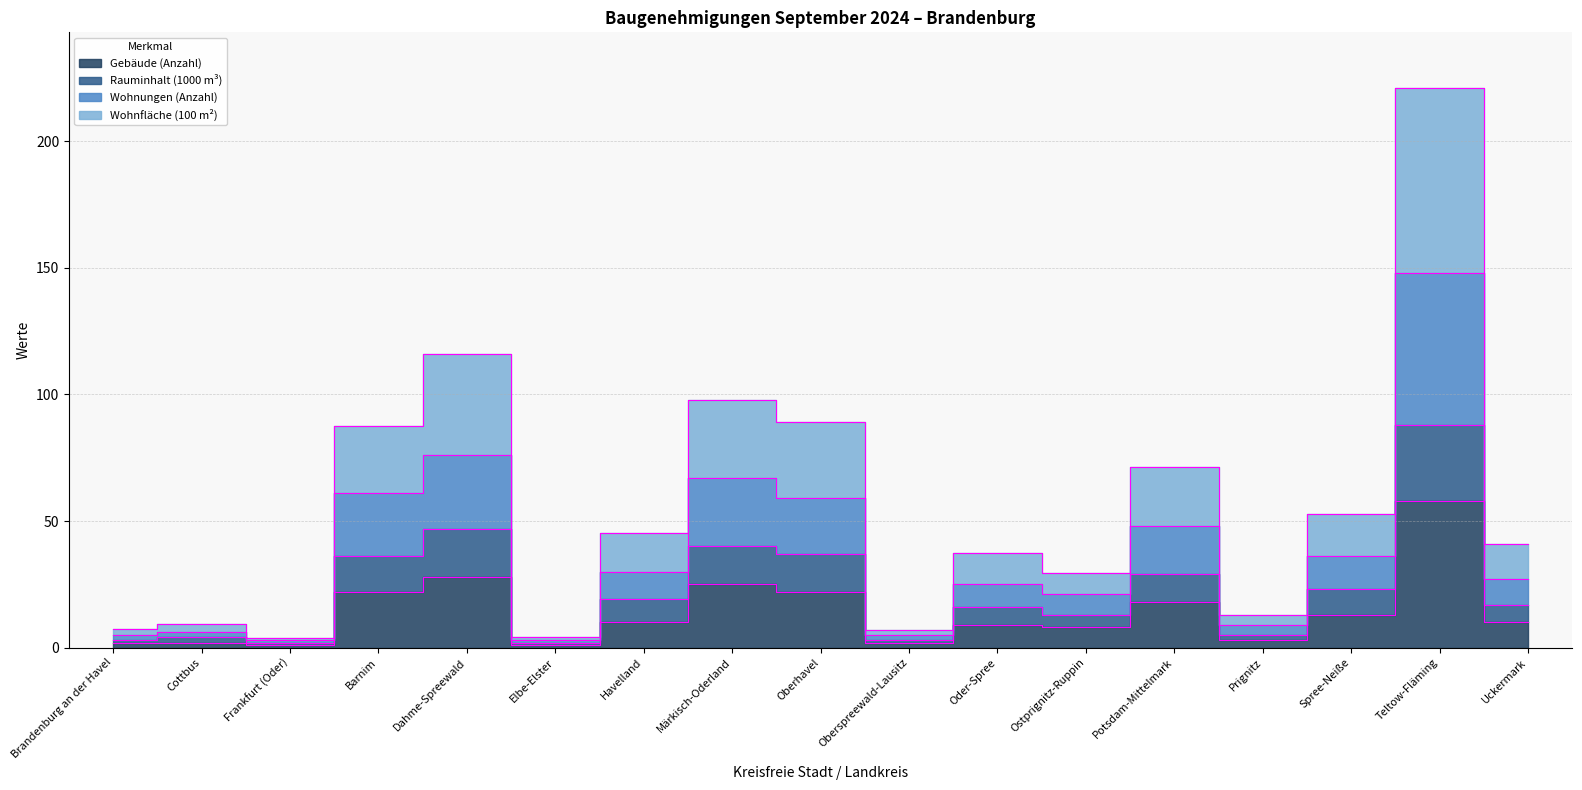

Is it true that Rauminhalt (1000 m³) equals 29.0 at Potsdam-Mittelmark?

True